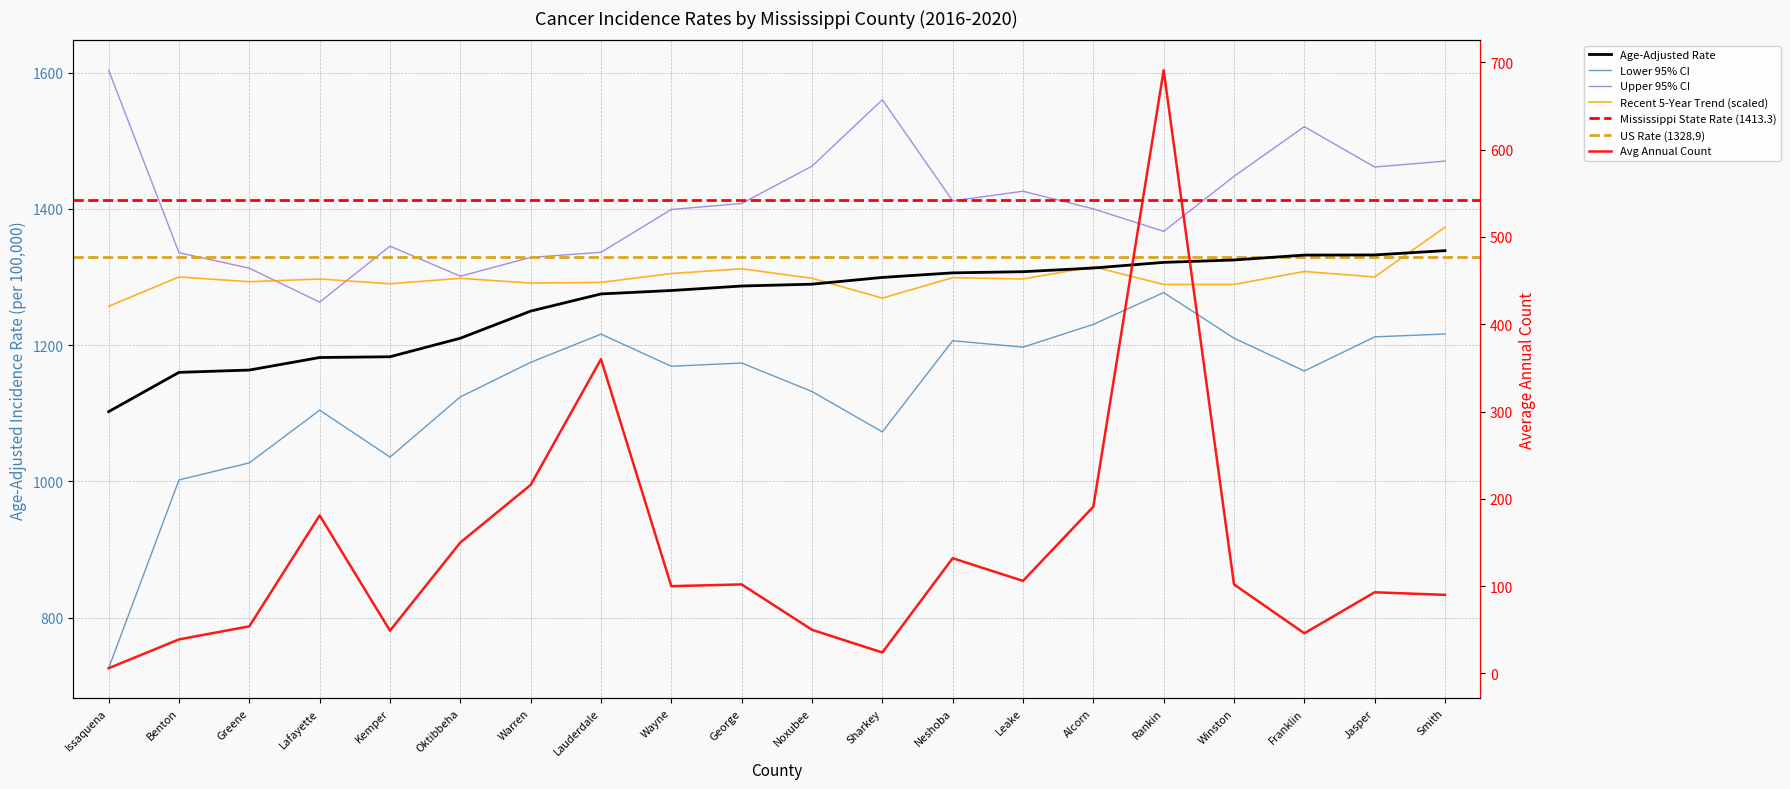

What is the difference between the Avg Annual Count values at Warren and Winston?

114.0